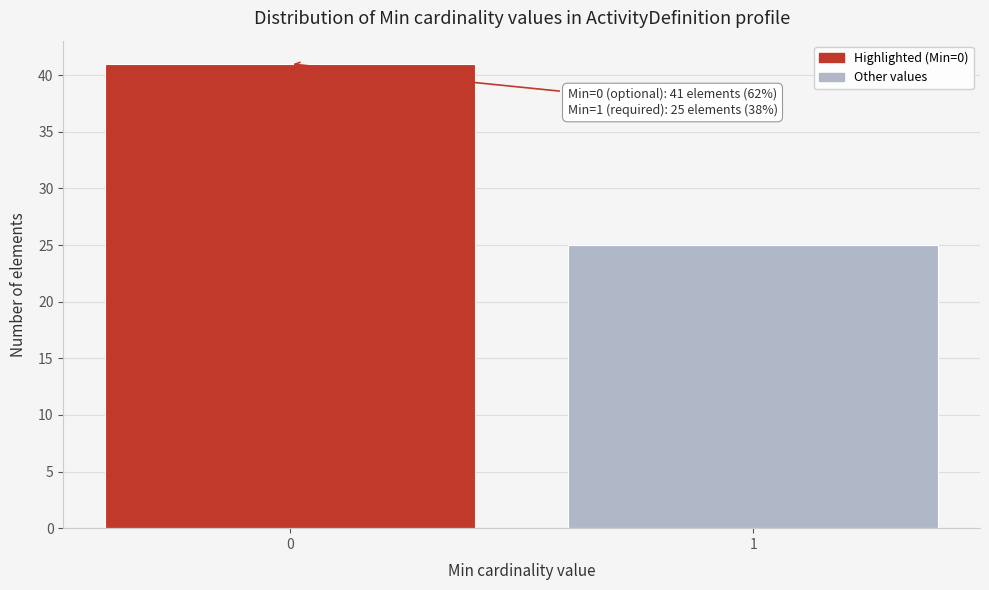

Reading left to right, list all the values displayed in this chart.

0=41	1=25